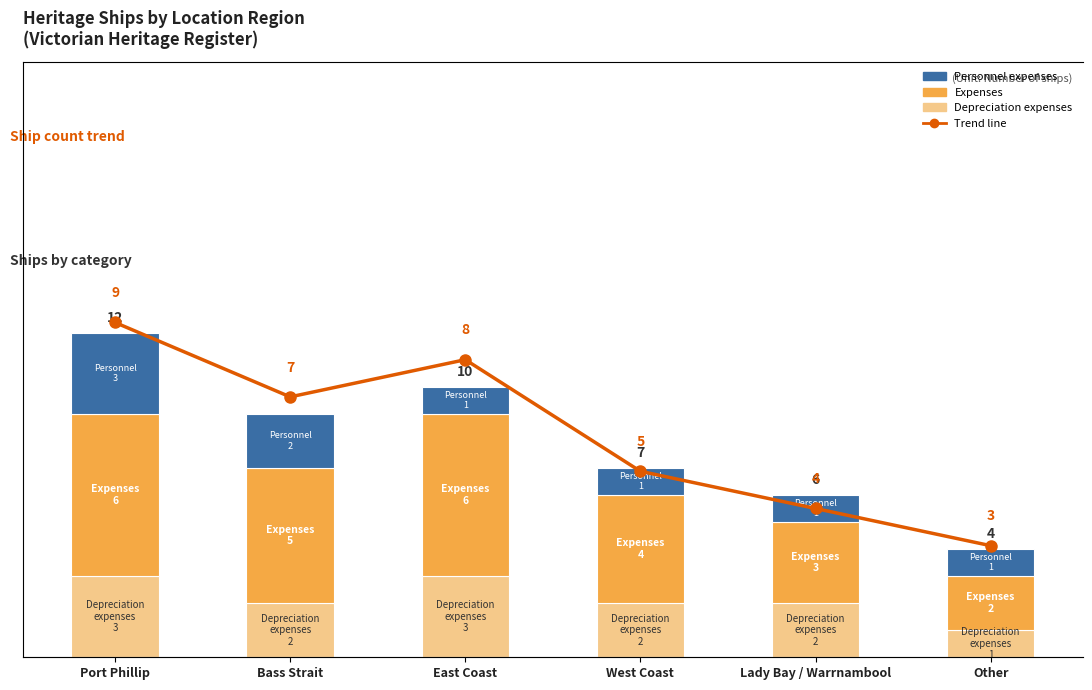

At how many categories does at least one series exceed 2?

6